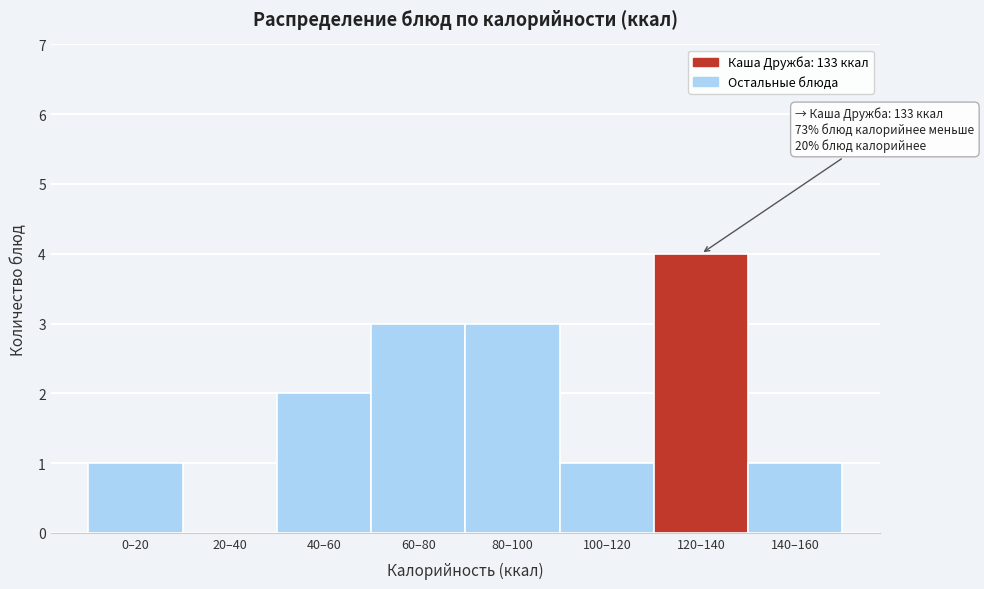

Reading left to right, extract all data points from this chart.

0–20=1	20–40=0	40–60=2	60–80=3	80–100=3	100–120=1	120–140=4	140–160=1